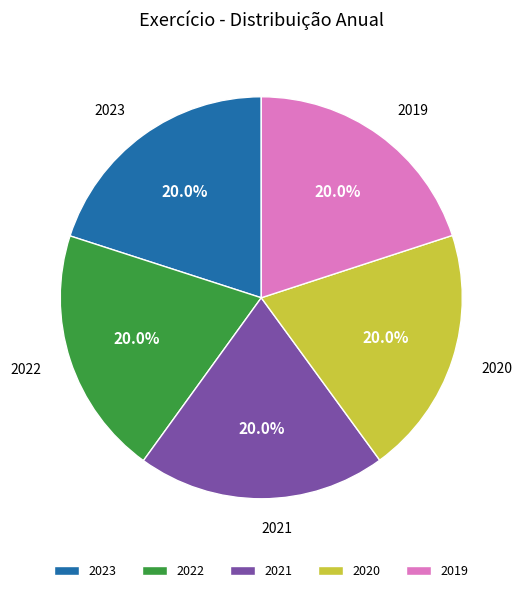

Is 2020 the majority of the pie?

No